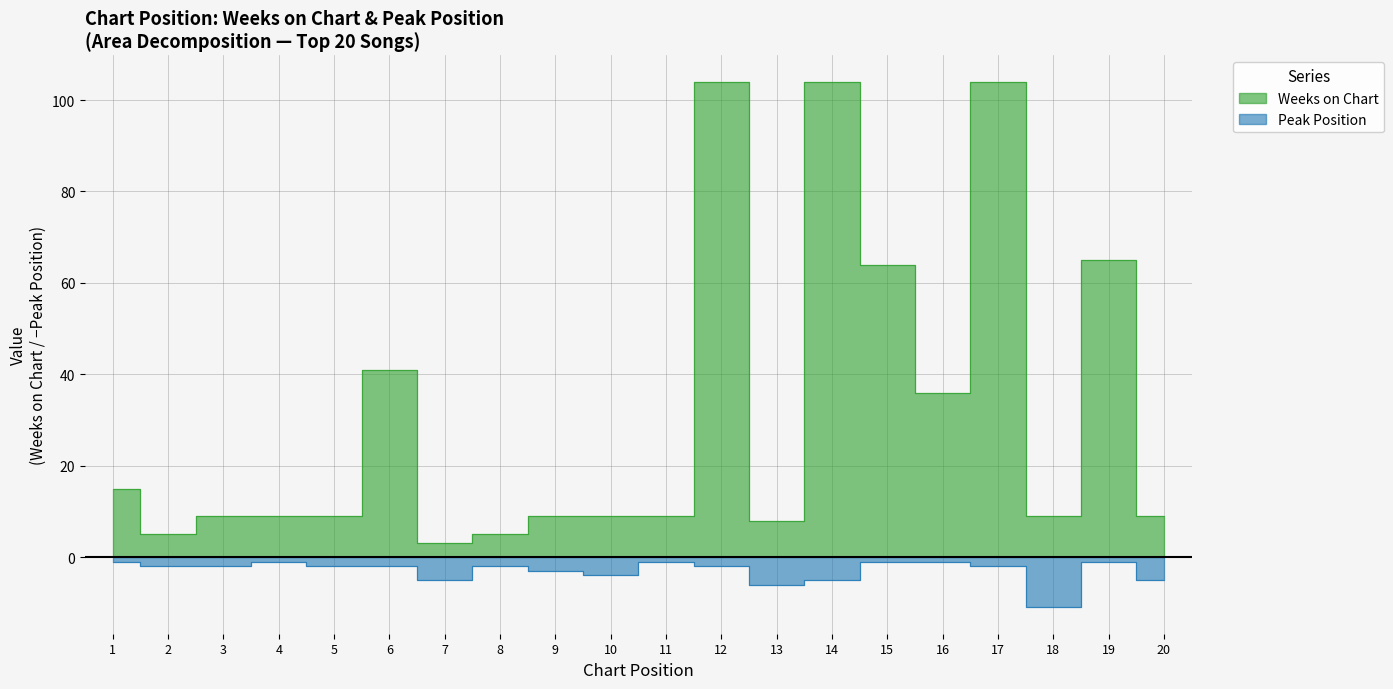

What is the greatest value displayed?

104